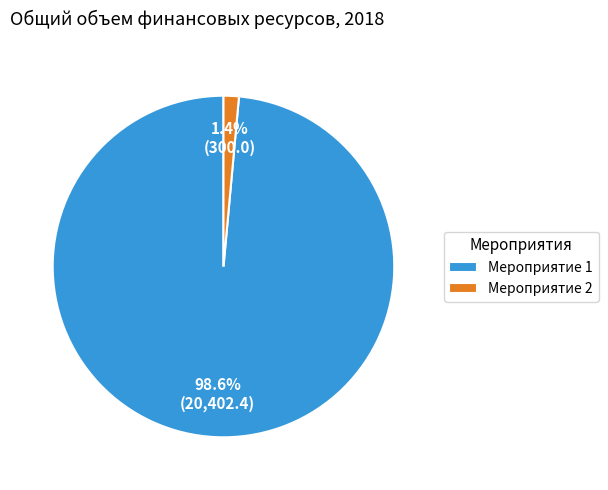

Which slice is the largest?

Мероприятие 1